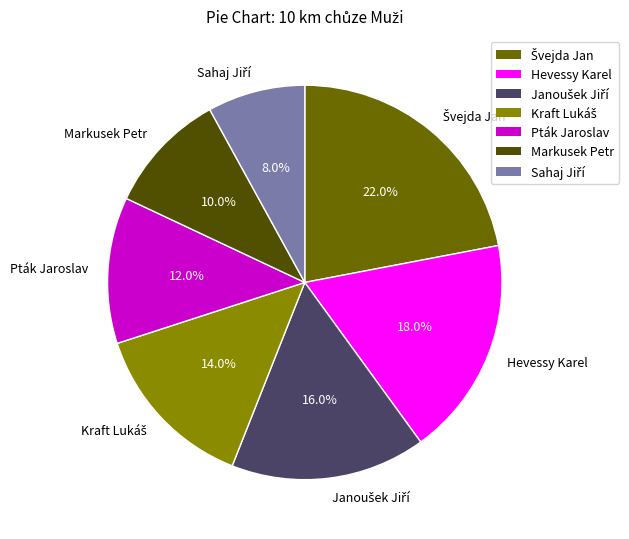

Does any single category account for the majority?

No